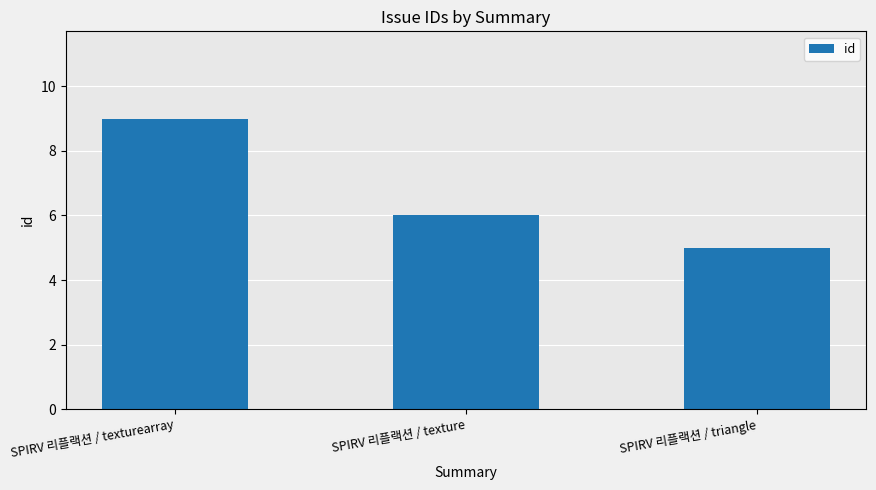

What position from the left is SPIRV 리플랙션 / texture?

2